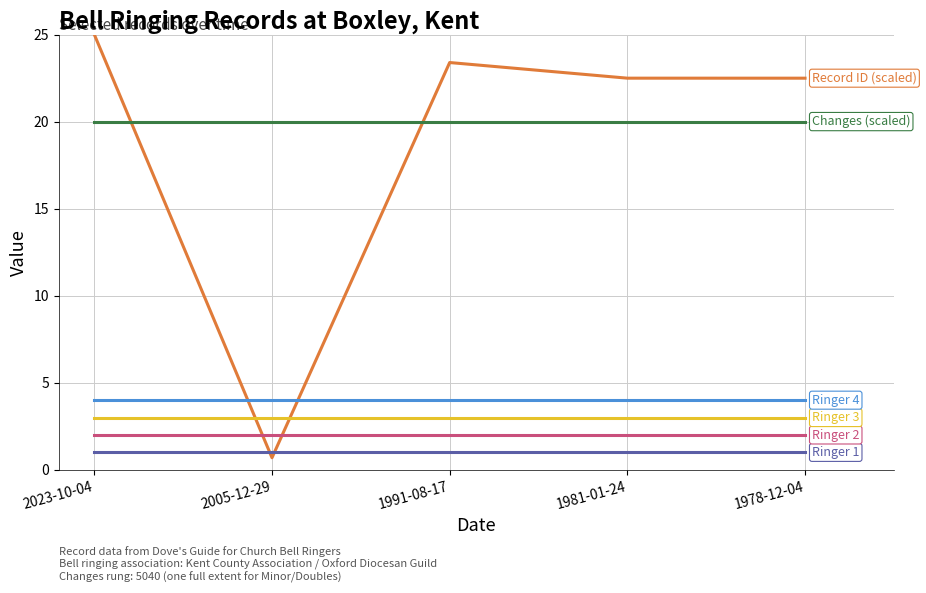

What position from the left is 2023-10-04?

1